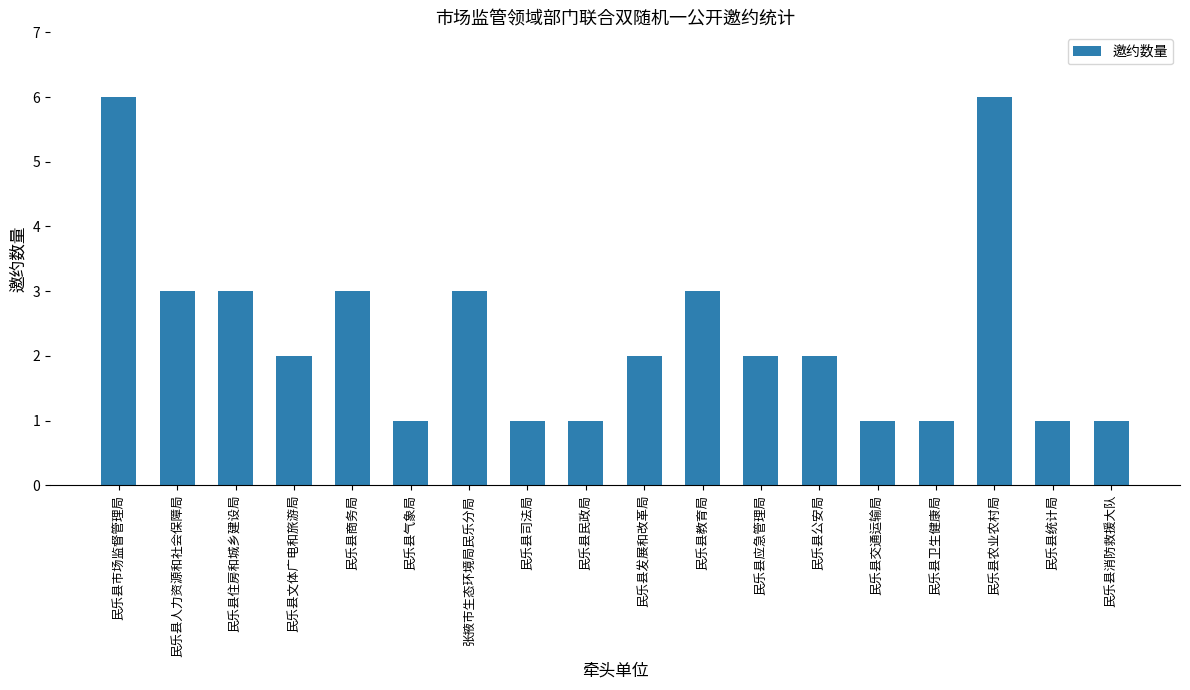

What is the ratio of the value at 民乐县文体广电和旅游局 to the value at 民乐县商务局?

0.7